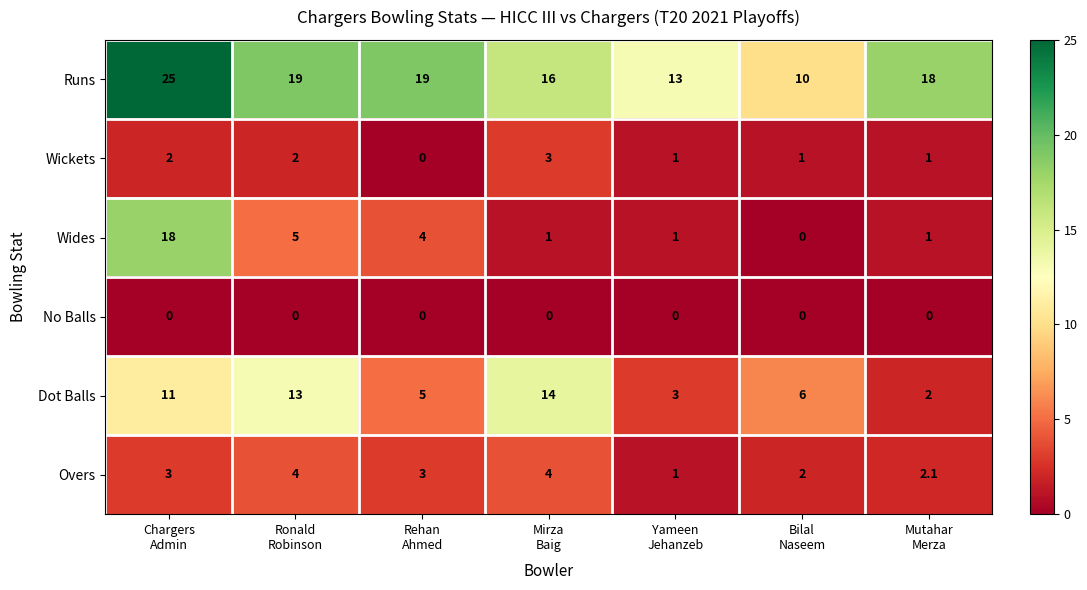

List the series in order of their peak value, highest first.

Runs, Wides, Dot Balls, Overs, Wickets, No Balls